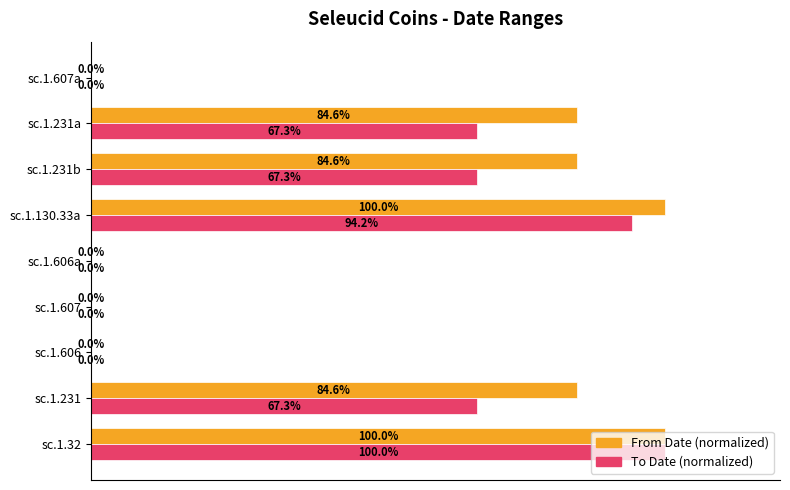

Which series has the largest total across all categories?

From Date (normalized)